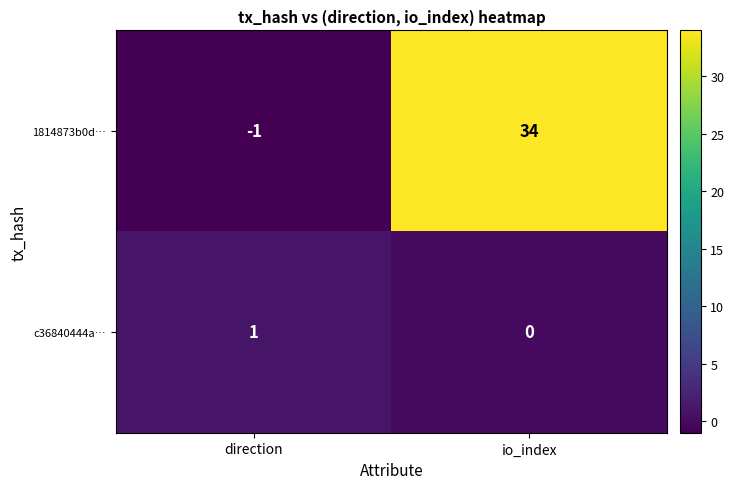

What is the sum of all 1814873b0d… values?

33